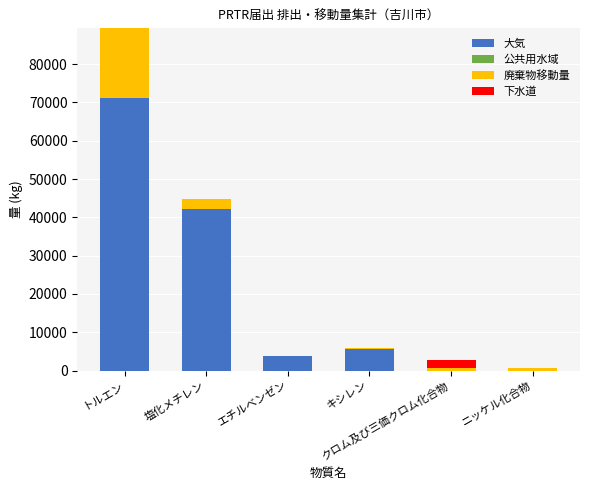

Does the chart contain stacked bars?

Yes